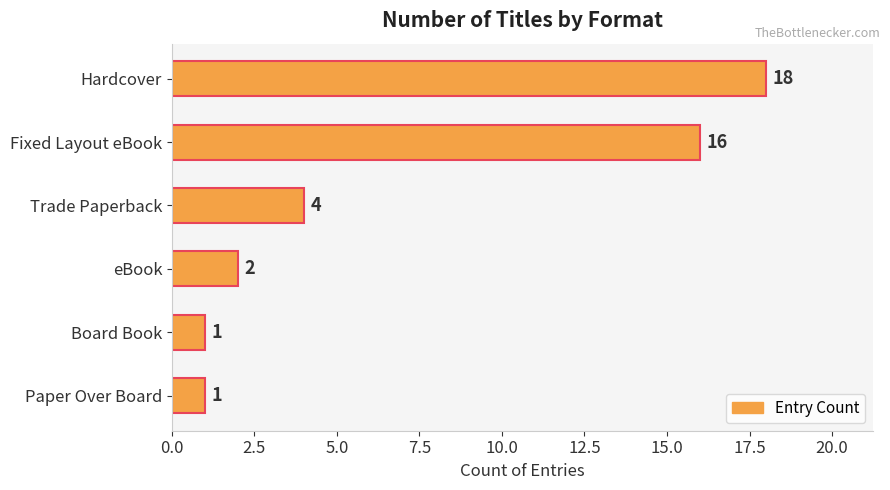

What is the difference between the maximum and second lowest values?

17